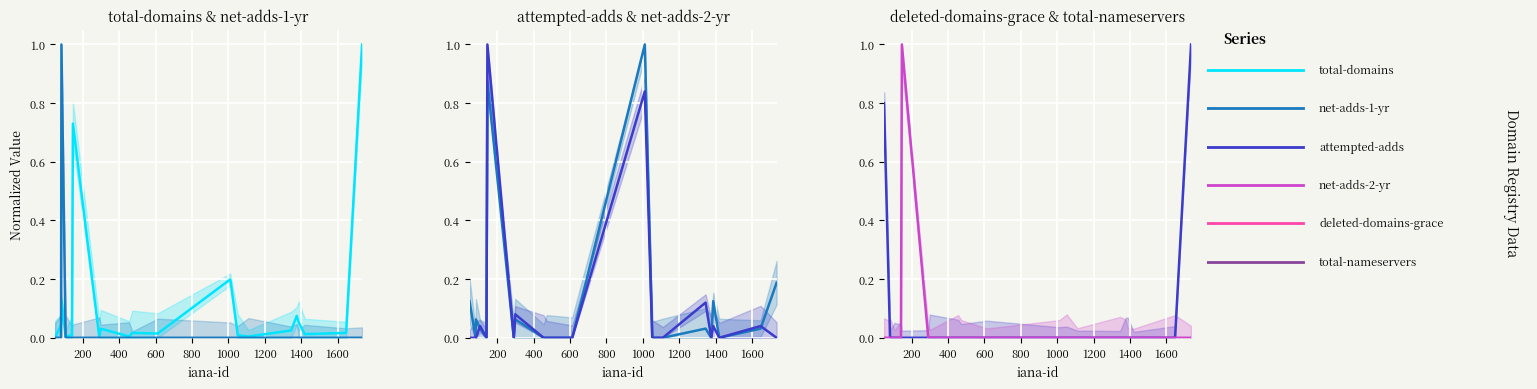

What are all the series names shown in the legend?

total-domains, net-adds-1-yr, attempted-adds, net-adds-2-yr, deleted-domains-grace, total-nameservers